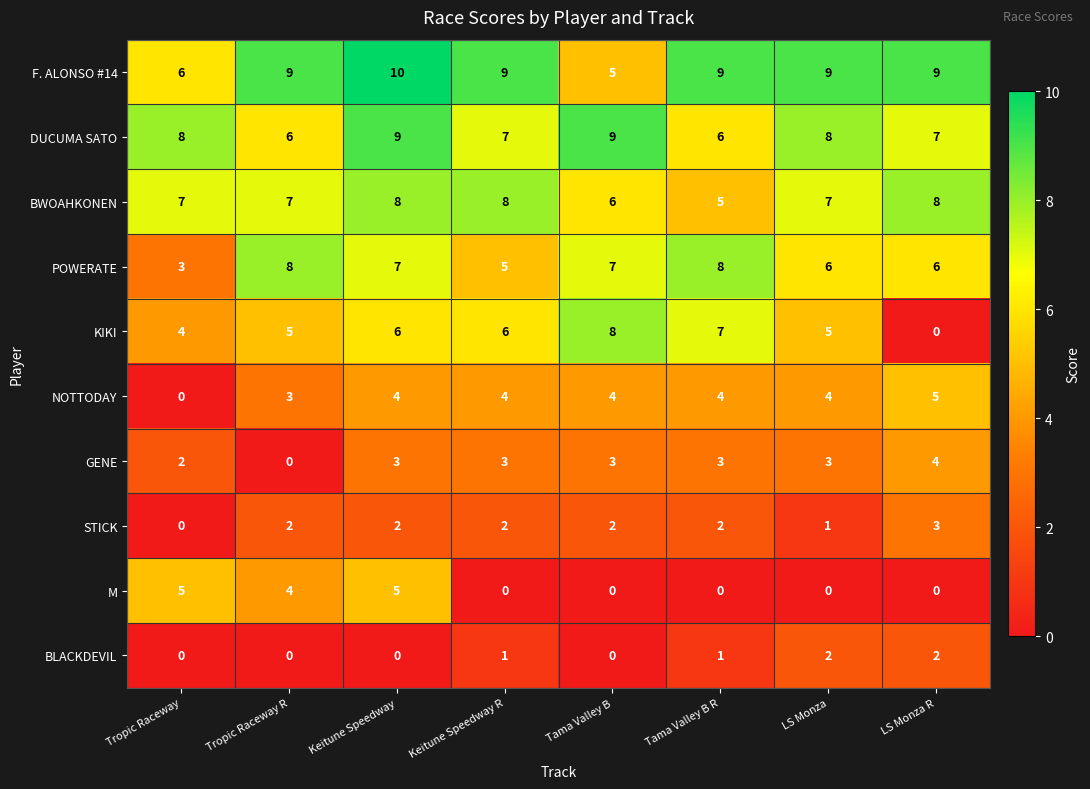

Which series has the widest spread of values?

KIKI